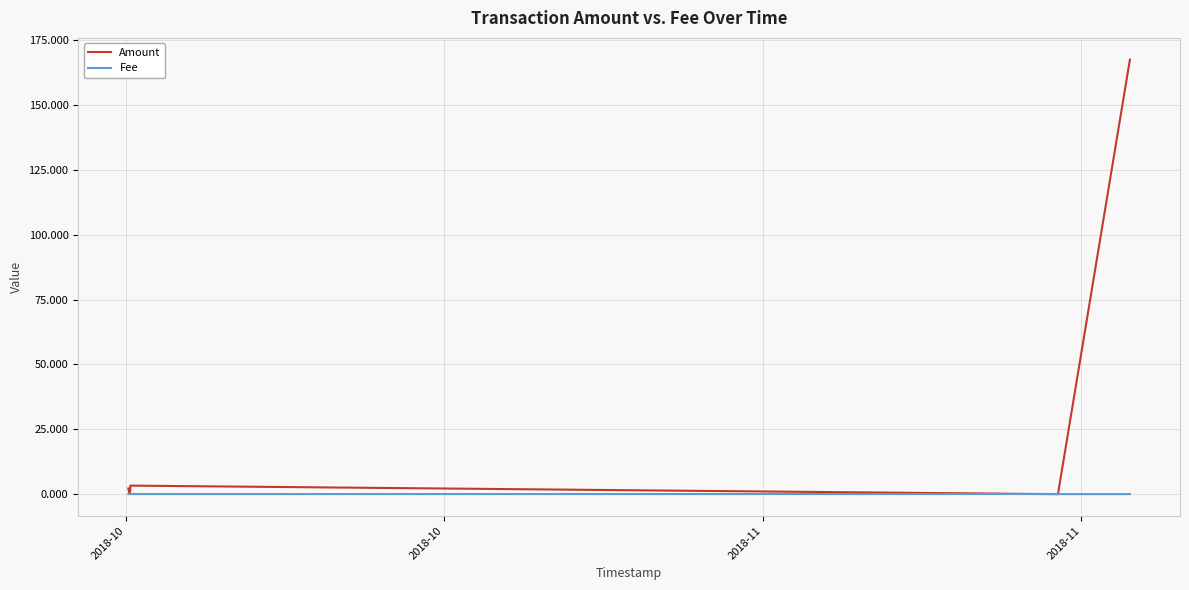

What is the sum of all Amount values?

175.0